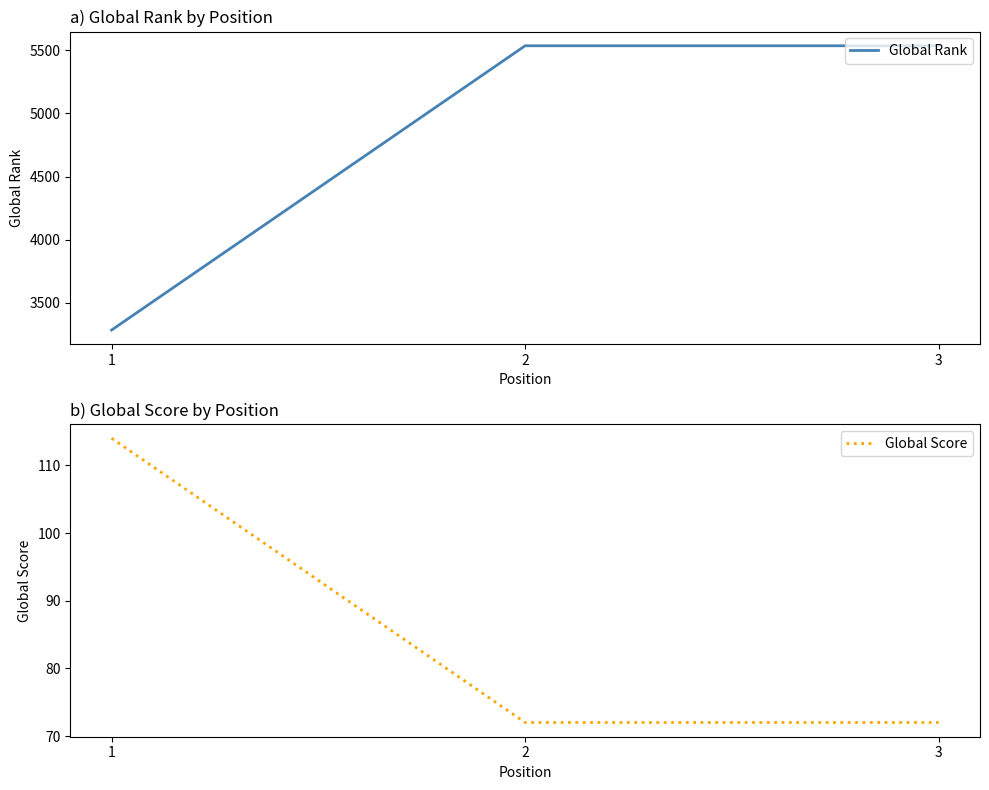

How many lines are shown in the chart?

2